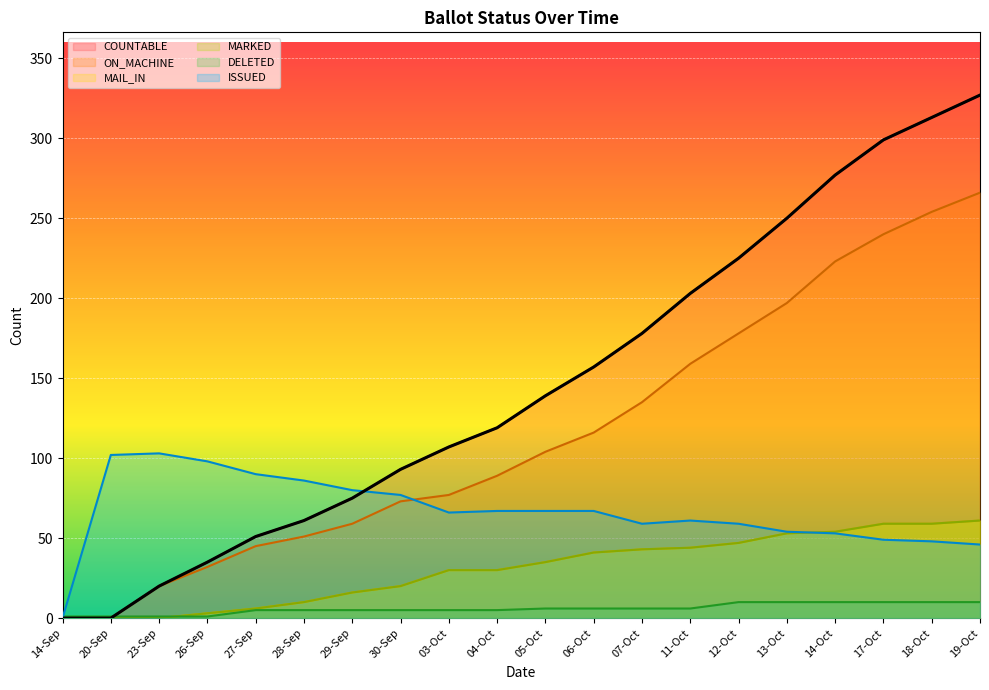

Which label corresponds to the smallest value in the chart?

14-Sep